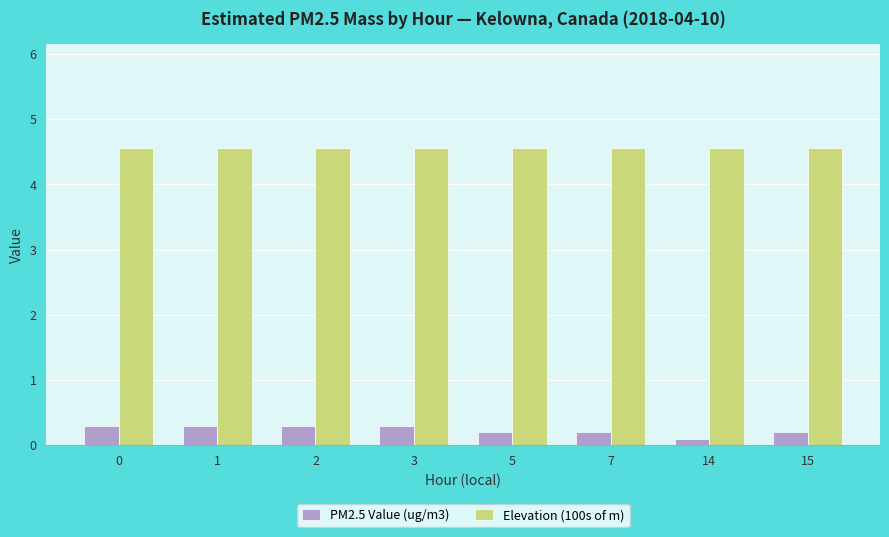

What is the spread (max minus min) of values at 1?

4.3